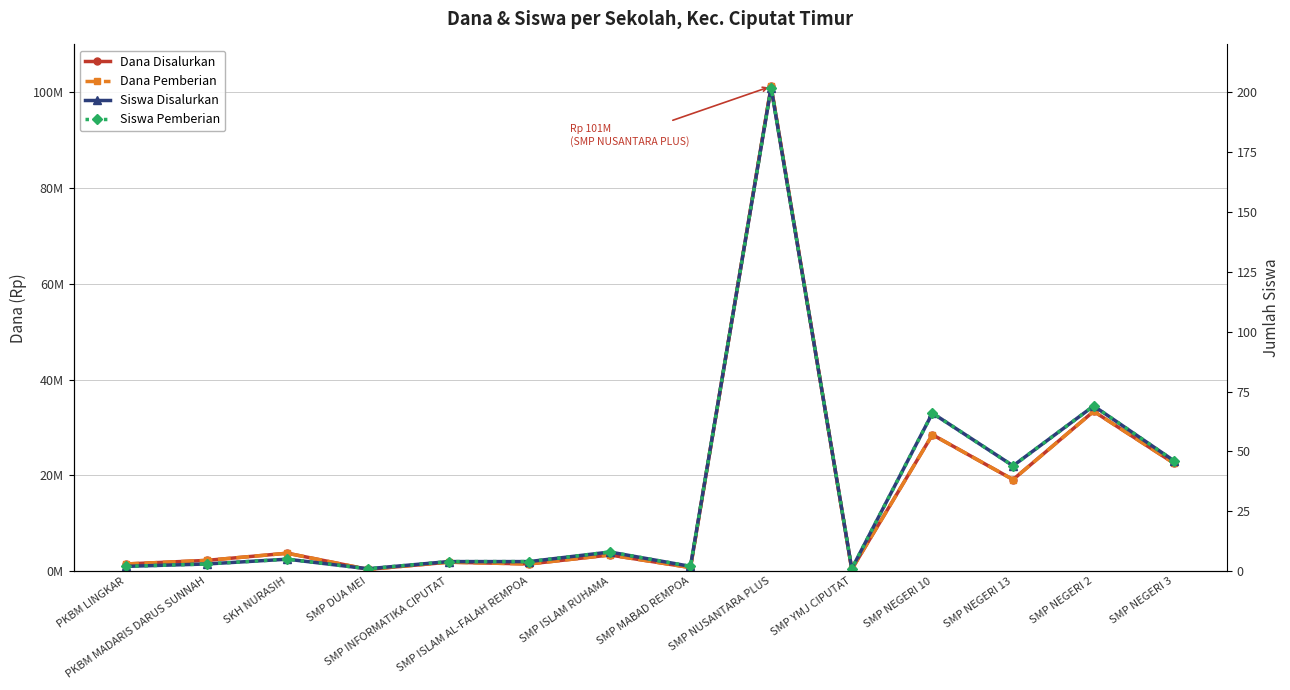

At which category does the chart reach its minimum across all series?

SMP DUA MEI